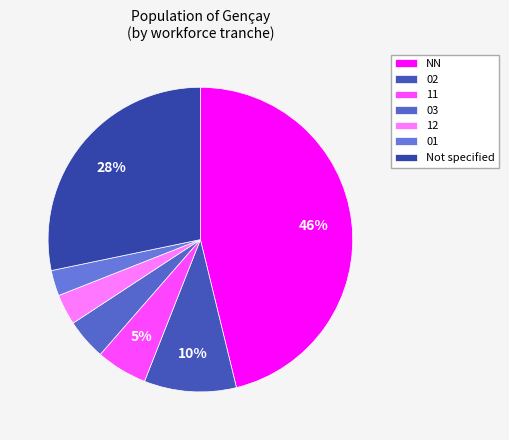

How many segments does this pie chart have?

7